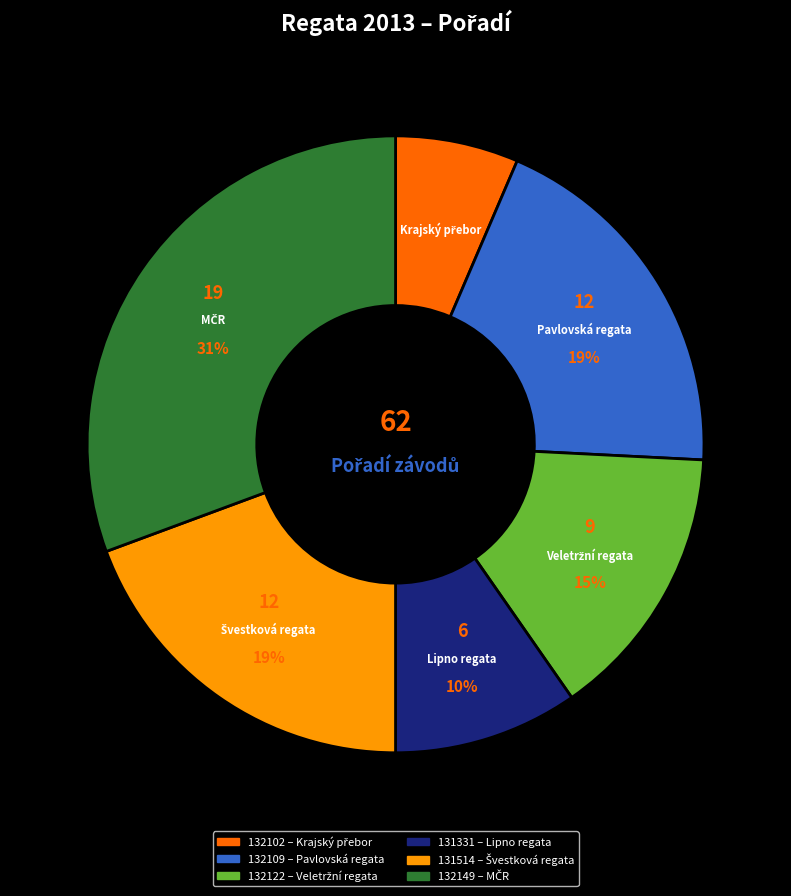

Combined, do 131514 and 131331 account for over 50%?

No